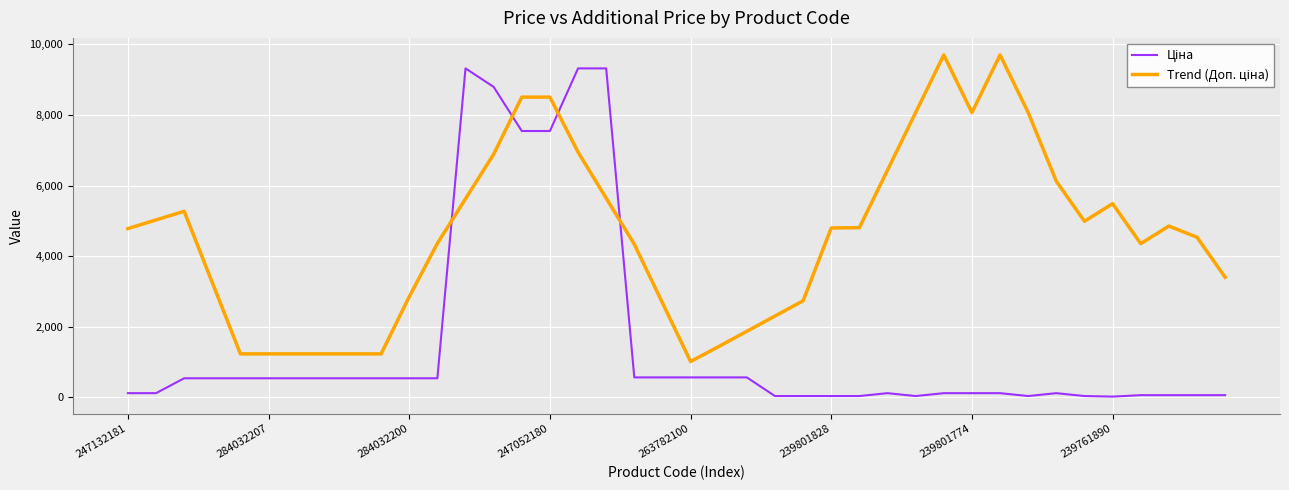

What is the maximum value shown in the chart?

9702.0